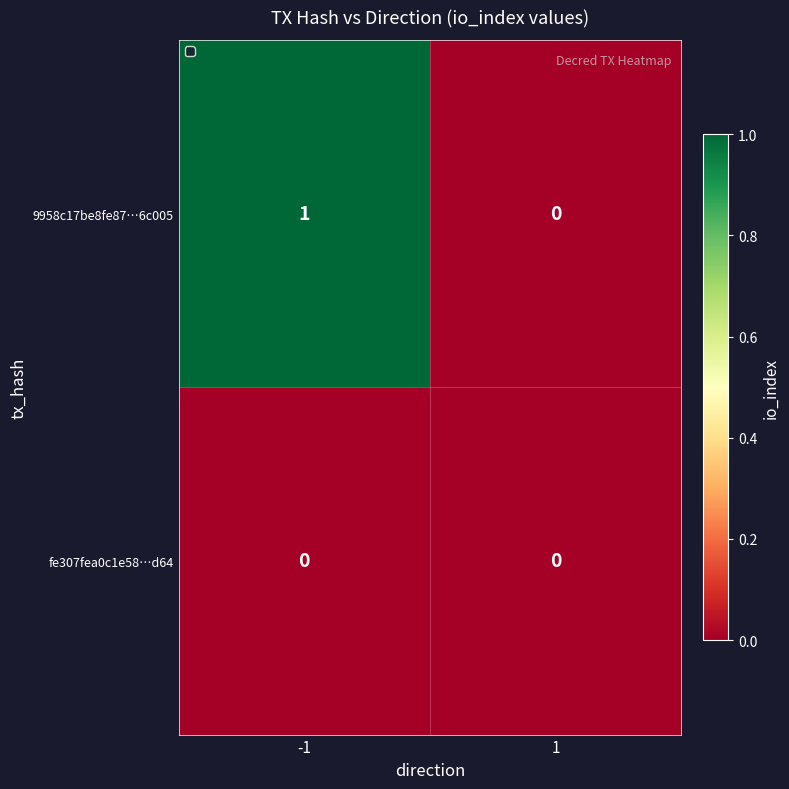

Is it true that 9958c17be8fe87…6c005 equals 0 at 1?

True